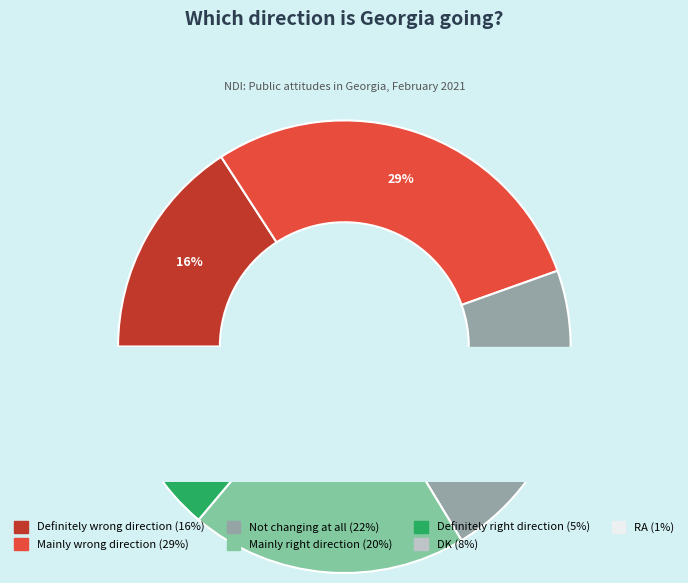

How many slices are in this pie chart?

7